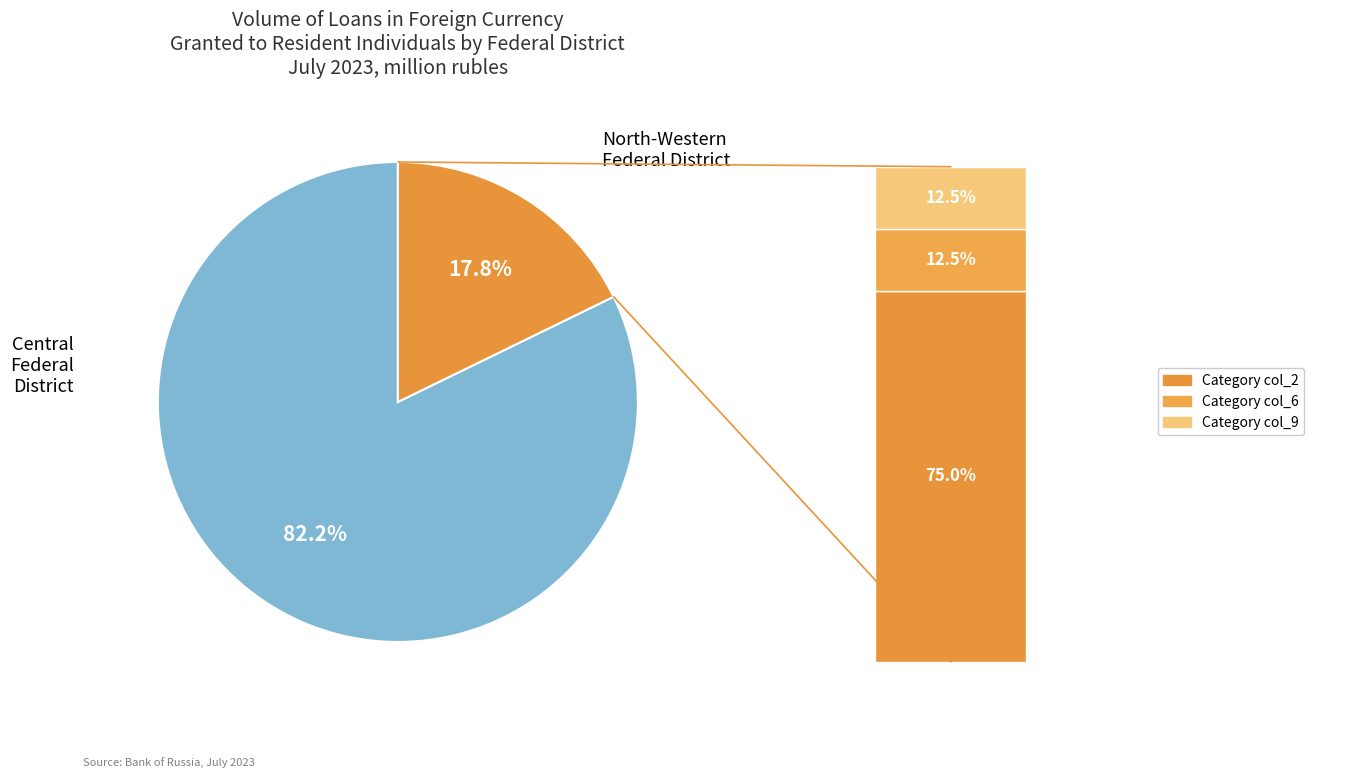

To the nearest percent, what percentage of the pie is Central Federal District?

82%